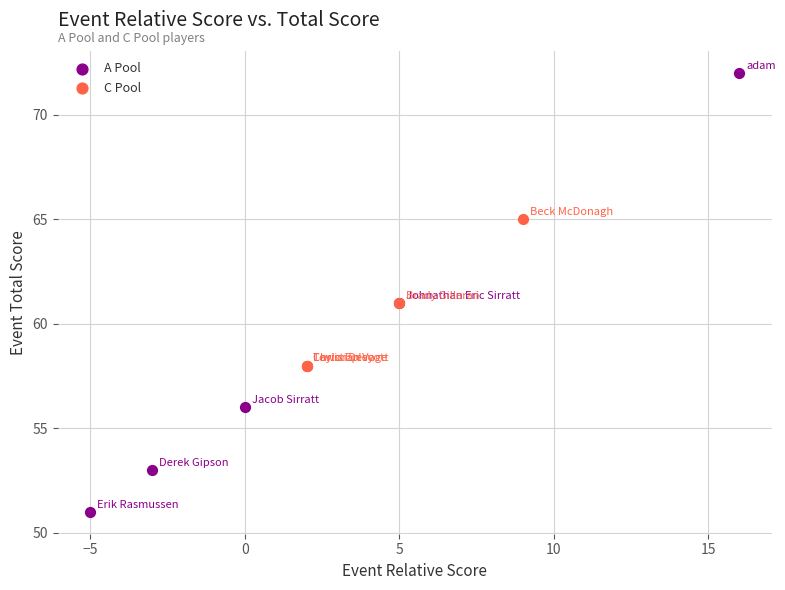

Which series has the widest spread of Y values?

A Pool